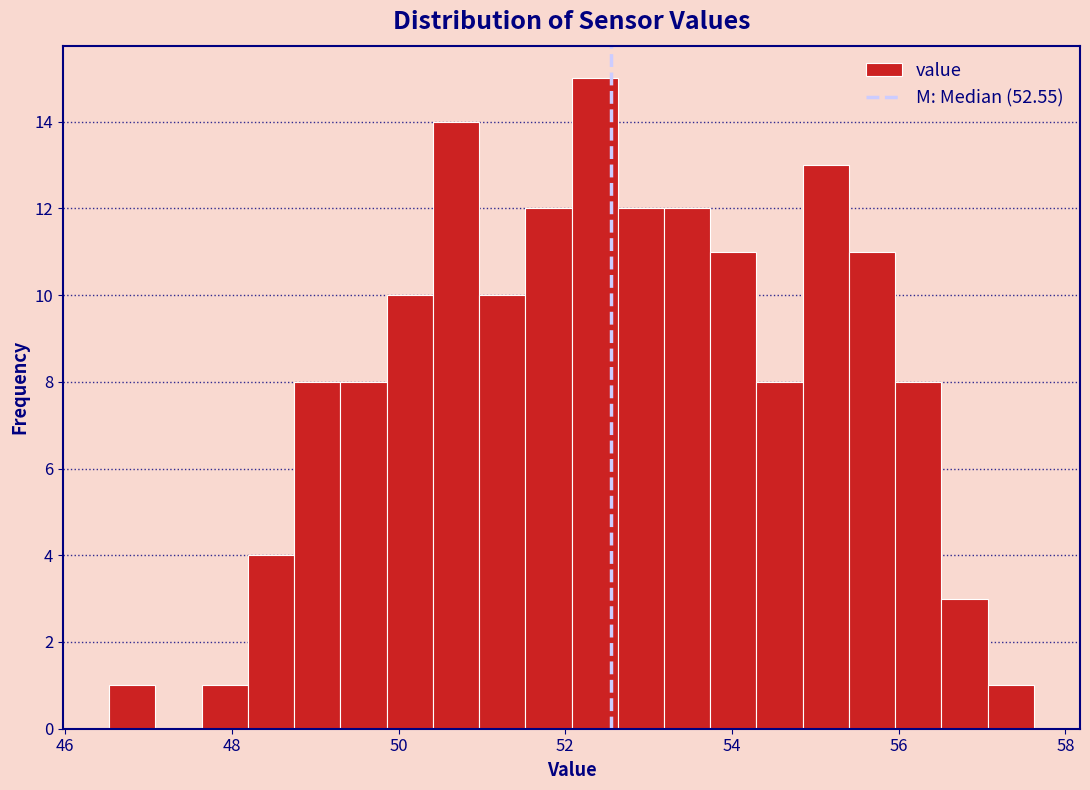

Around what value on the x-axis is the tallest bar? Give the approximate position of its centre, as read against the axis.

52.4